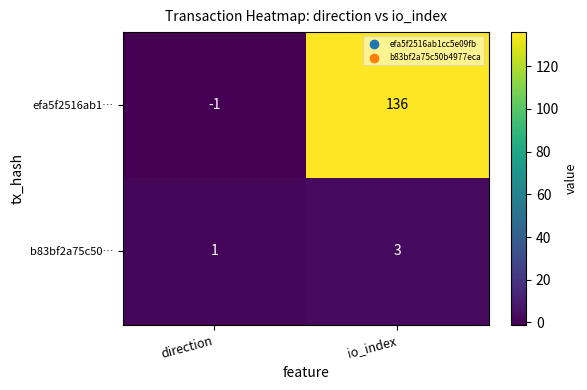

What value does the b83bf2a75c50… series have at io_index?

3